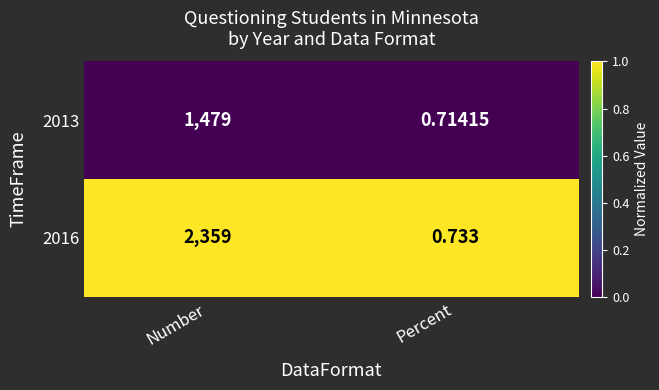

Rank the categories by 2016 value from highest to lowest.

Number, Percent